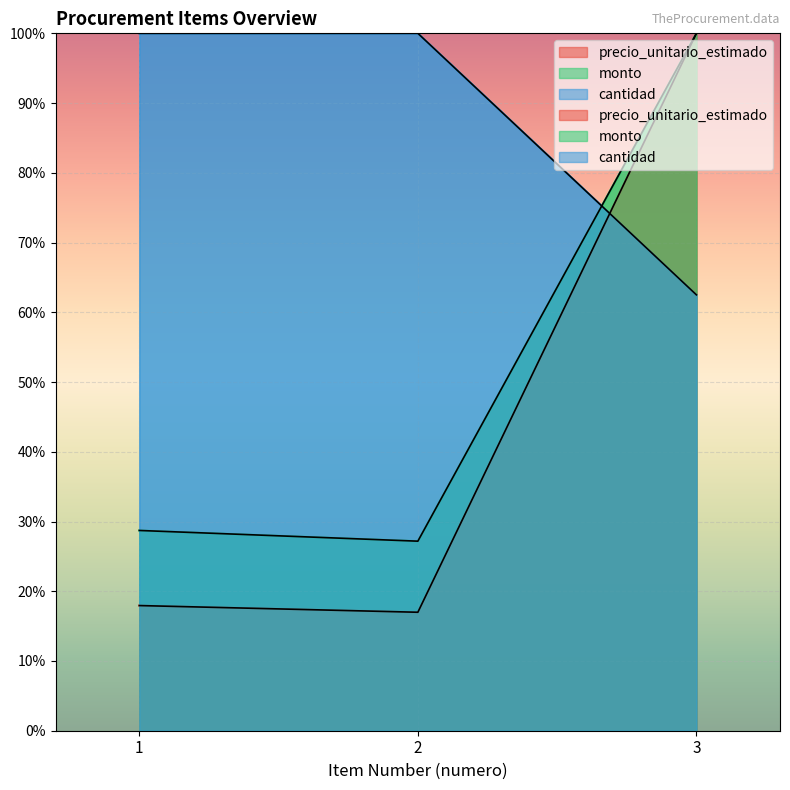

What is the average value of the precio_unitario_estimado series?

45.0